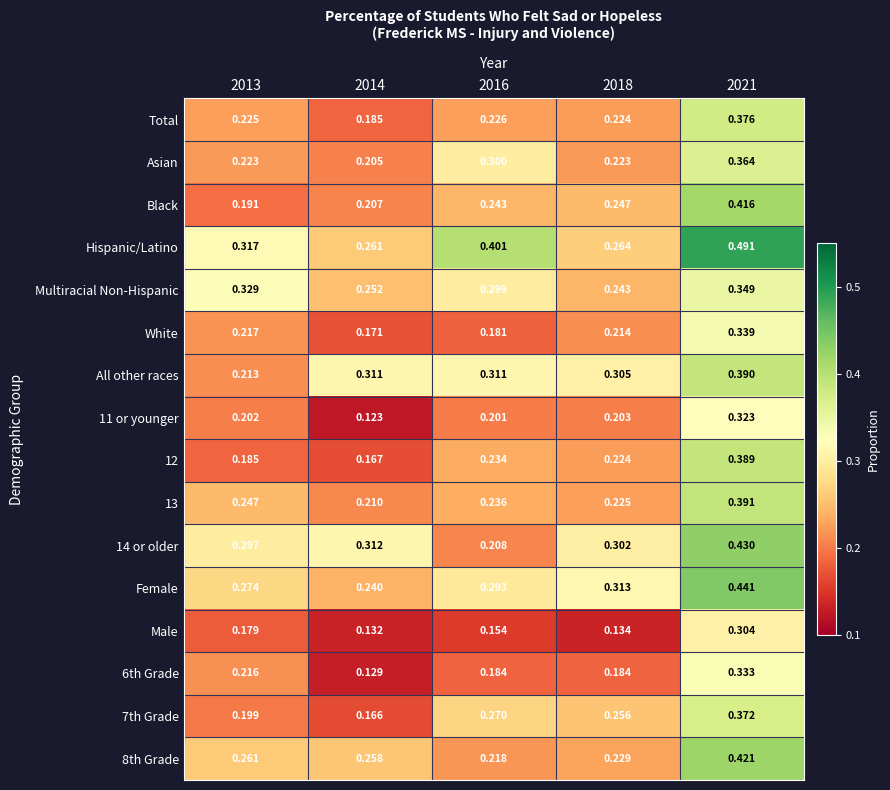

Rank the series at 2016 from lowest to highest value.

Male, White, 6th Grade, 11 or younger, 14 or older, 8th Grade, Total, 12, 13, Black, 7th Grade, Female, Multiracial Non-Hispanic, Asian, All other races, Hispanic/Latino